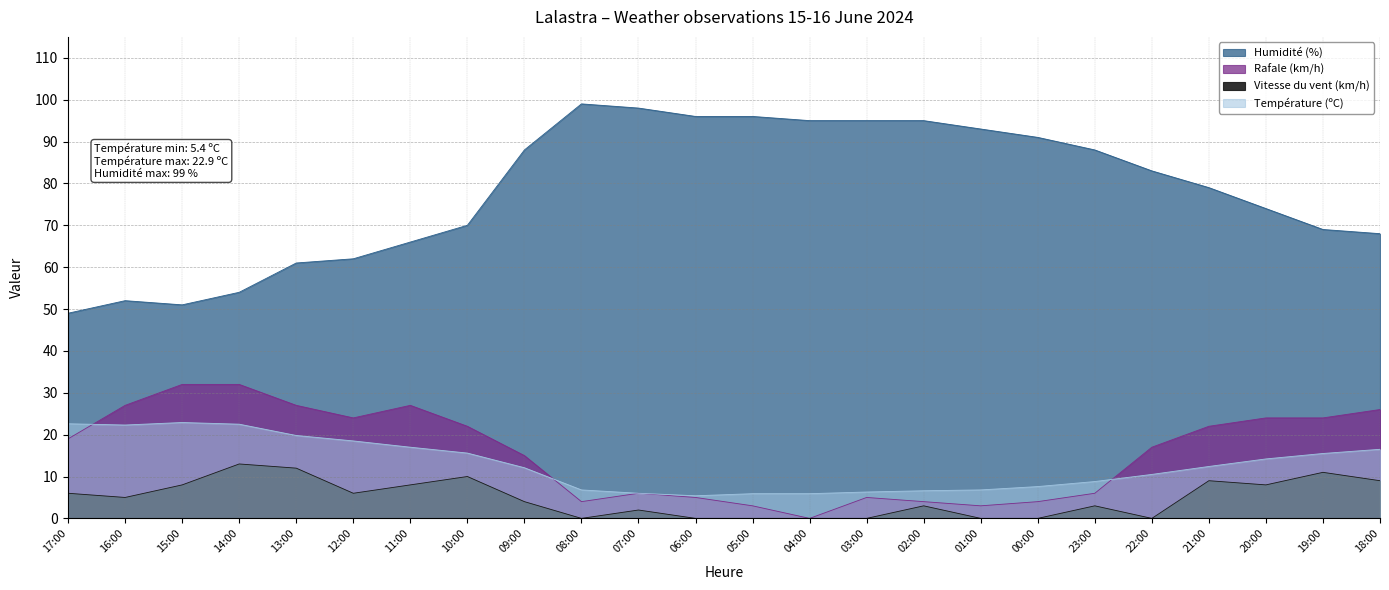

How many lines are shown in the chart?

4